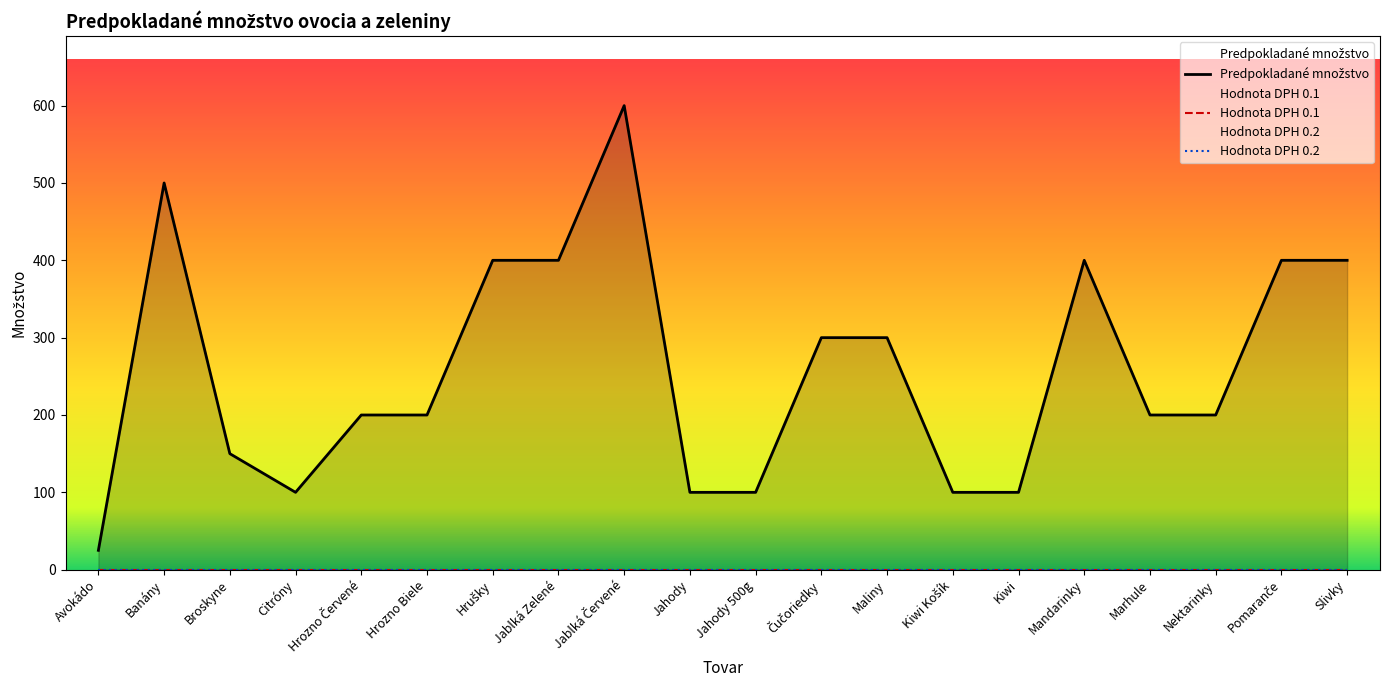

Which category has the highest value across all series?

Jablká Červené